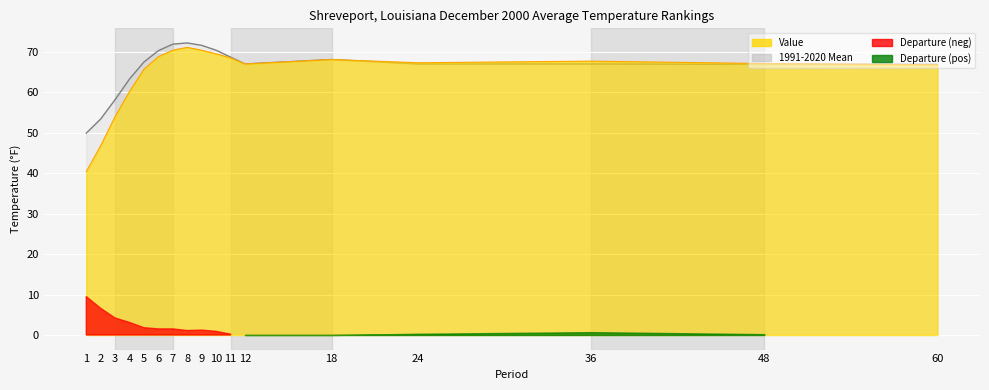

At which category does Value reach its first local peak?

8